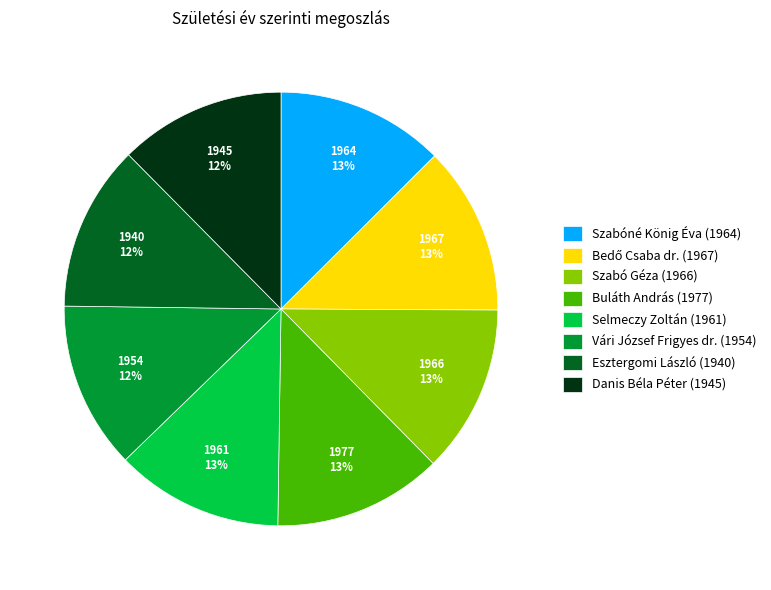

To the nearest percent, what is the average slice percentage?

12%